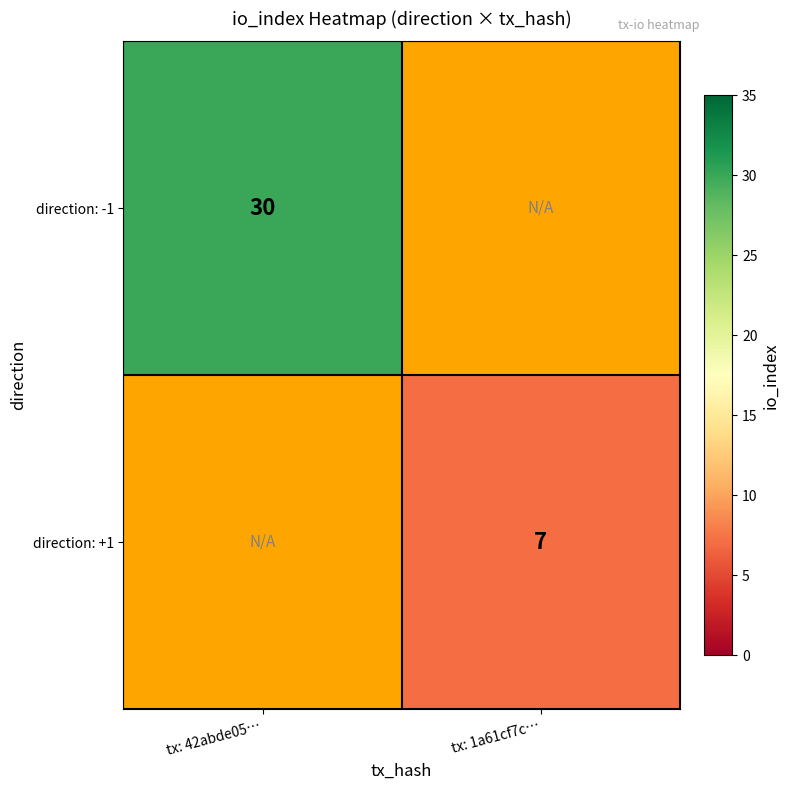

Is it true that direction: -1 equals 11 at tx: 42abde05…?

False